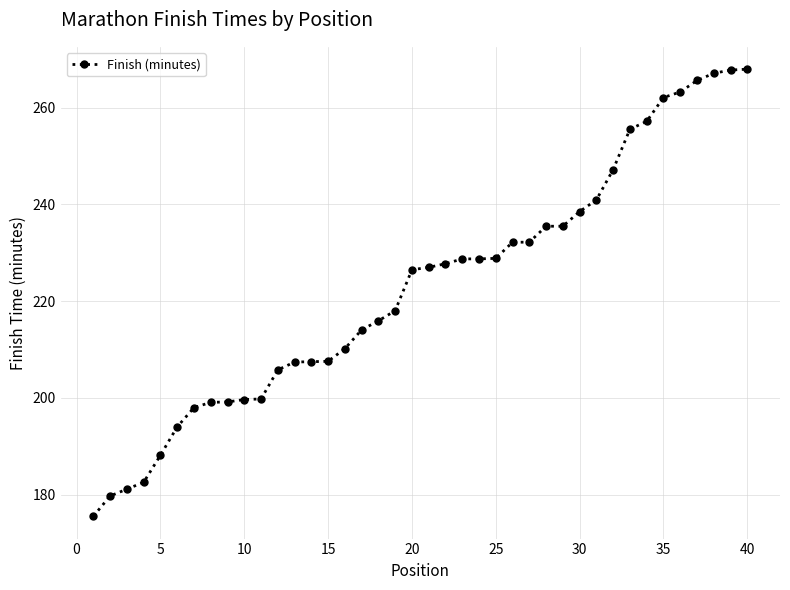

What is the sum of all values?

8918.7